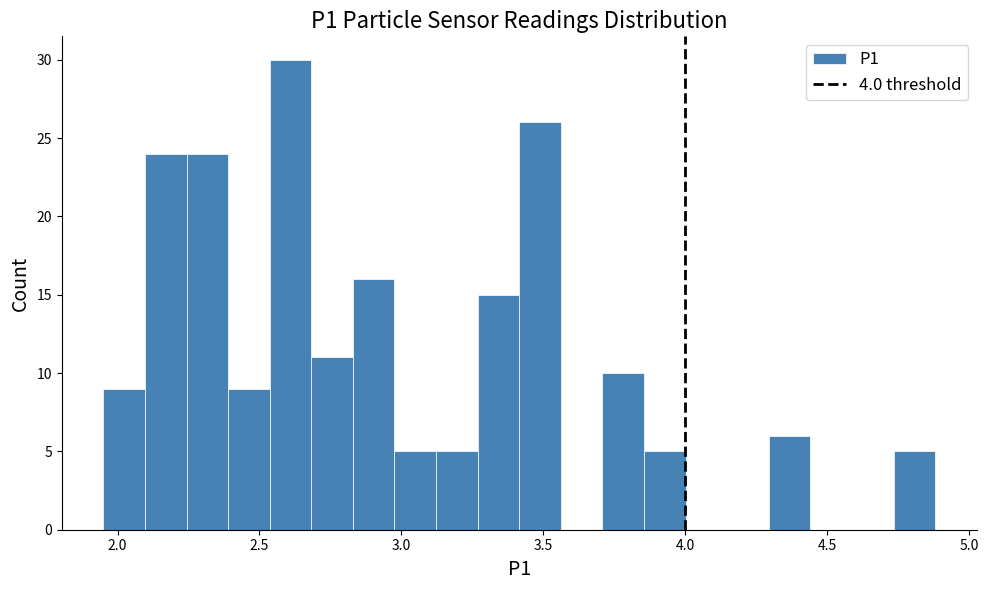

Around what value on the x-axis is the tallest bar? Give the approximate position of its centre, as read against the axis.

2.60